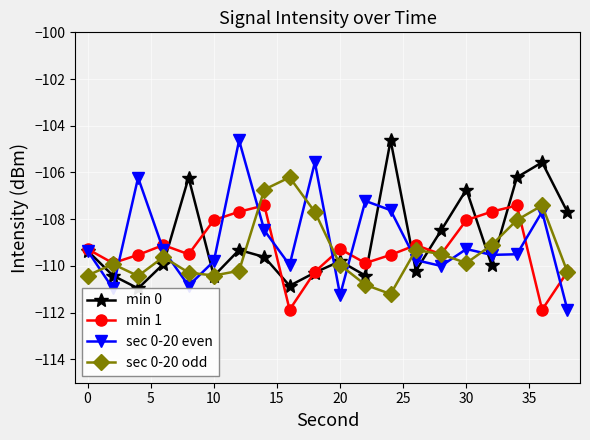

How many interior local peaks does the min 1 series have?

5